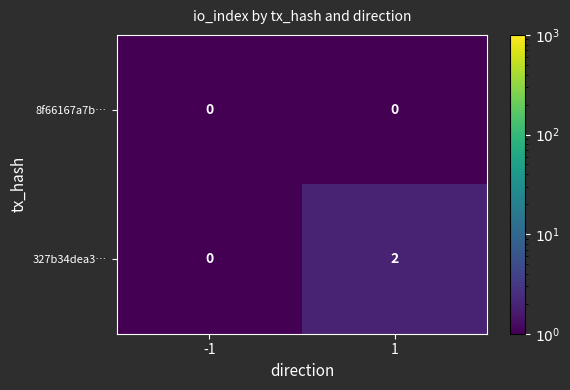

What is the maximum value shown in the chart?

2